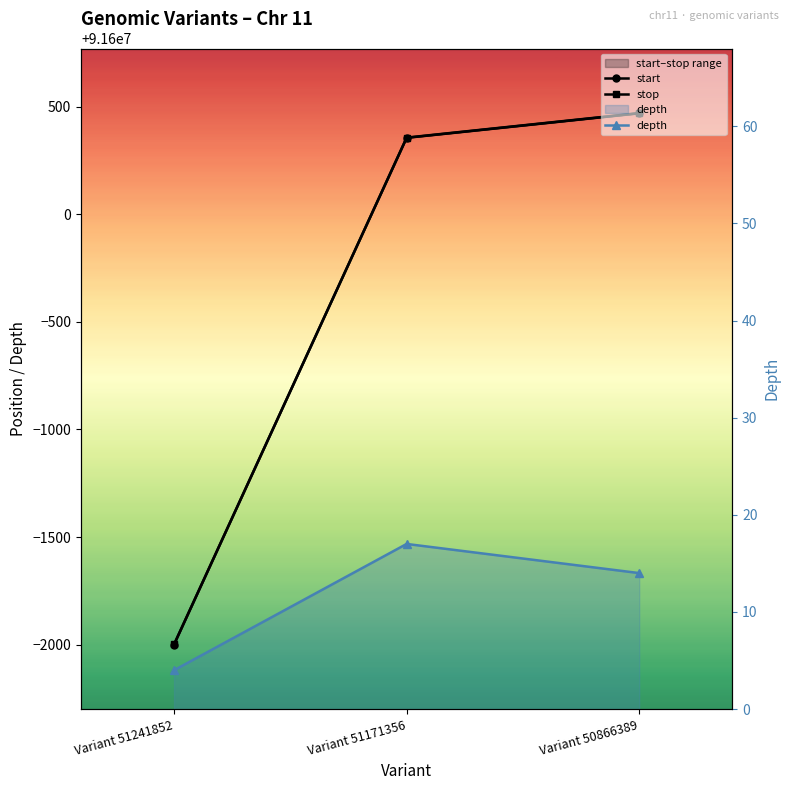

Reading left to right, extract all data points from this chart.

start: Variant 51241852=91598001	Variant 51171356=91600355	Variant 50866389=91600469
stop: Variant 51241852=91598002	Variant 51171356=91600356	Variant 50866389=91600470
depth: Variant 51241852=4	Variant 51171356=17	Variant 50866389=14